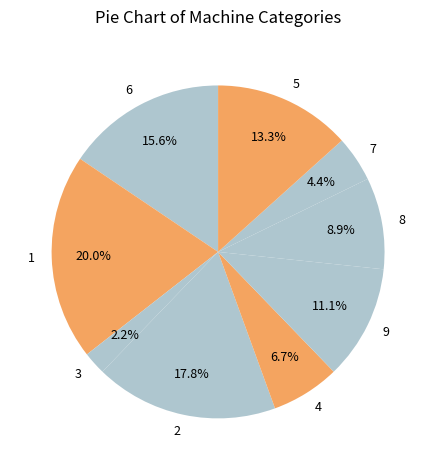

Which slice is the smallest?

3